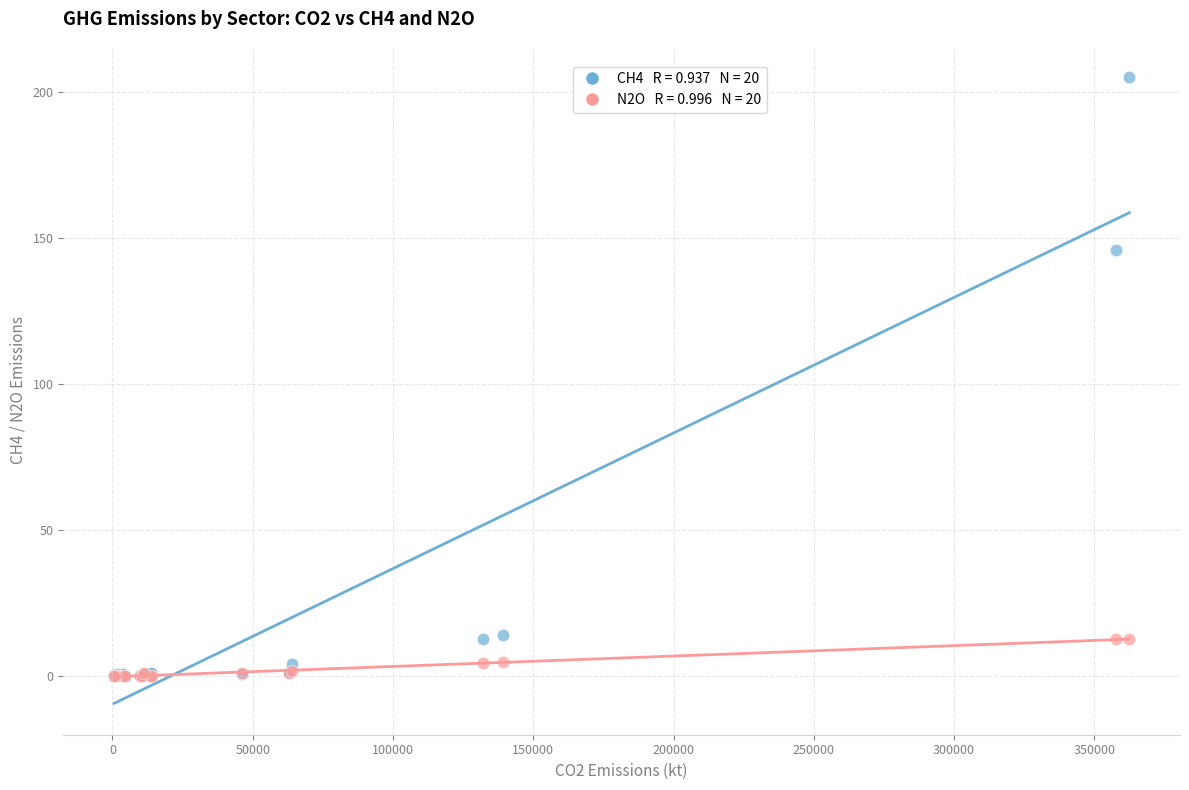

Across all series, what Y value is closest to 102?

145.9